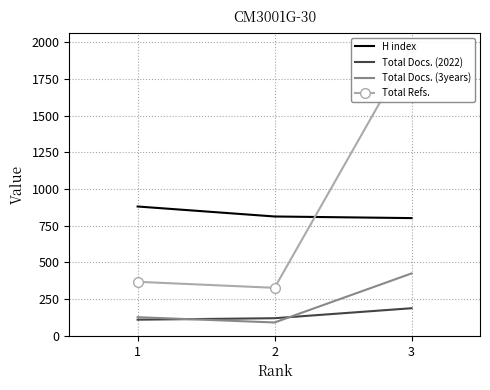

How many data points does each series have?

3